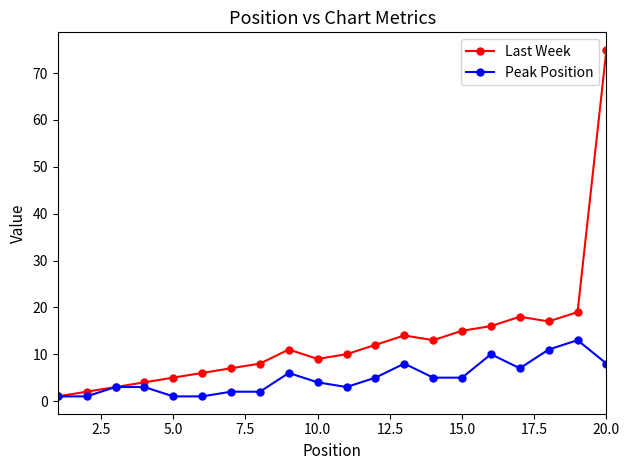

Which series has the largest total across all categories?

Last Week